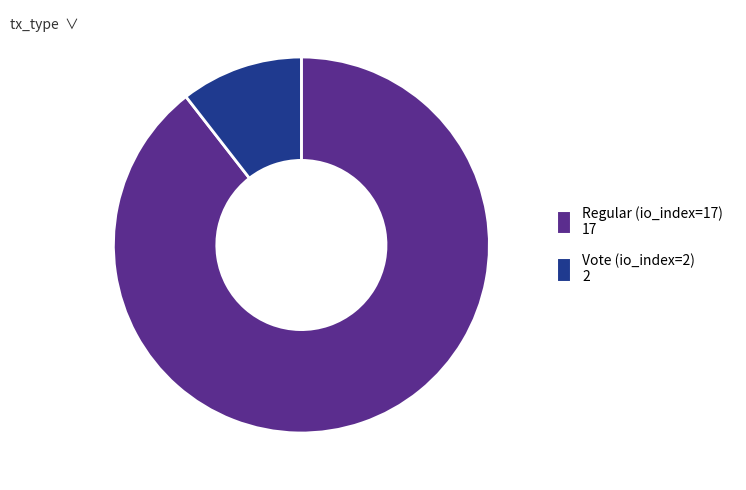

True or false: Vote (io_index=2) accounts for 23% of the total.

False